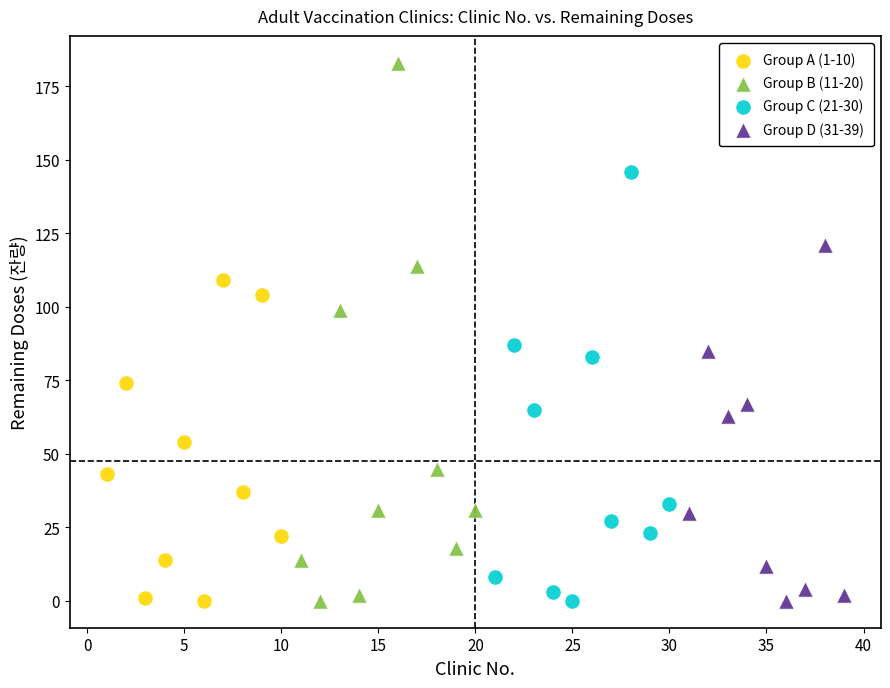

Which series has the widest spread of Y values?

Group B (11-20)